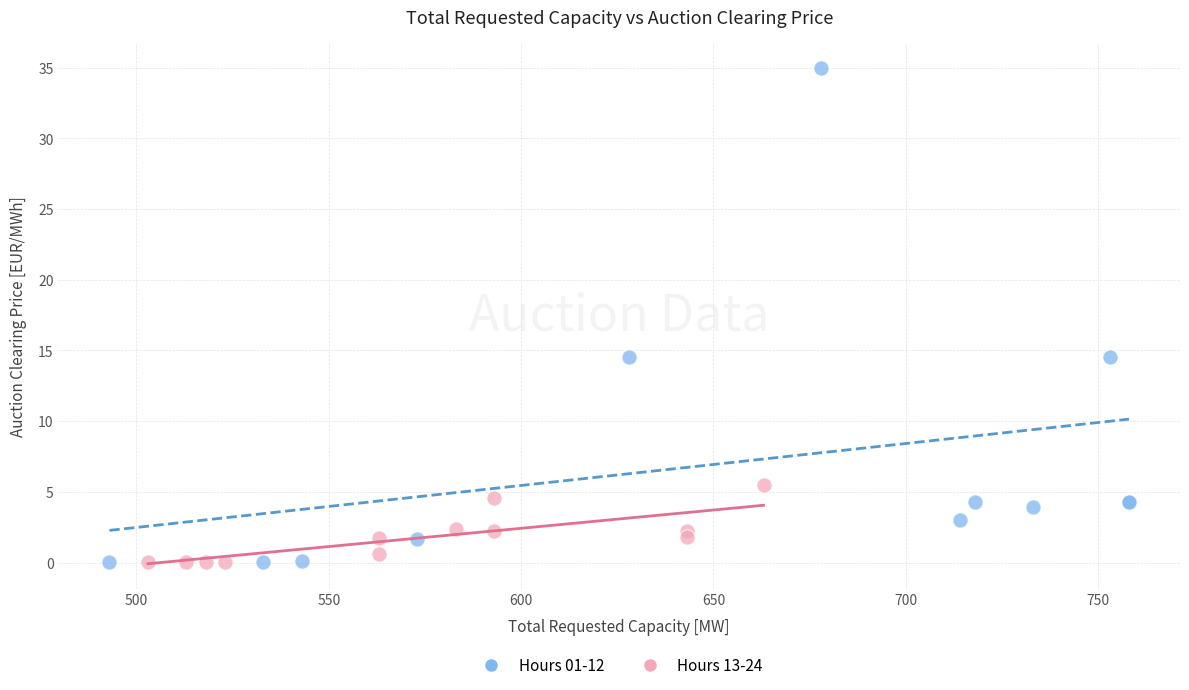

What are all the series names shown in the legend?

Hours 01-12, Hours 13-24